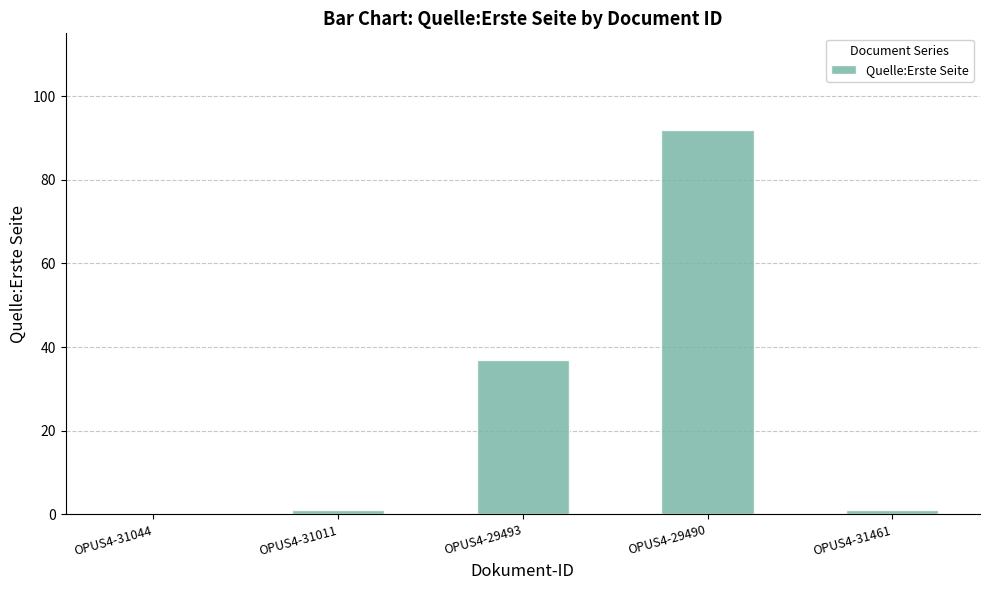

What is the greatest value displayed?

92